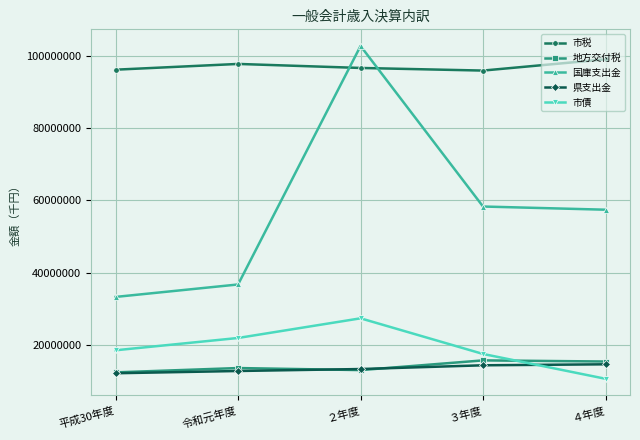

Which series has the largest total across all categories?

市税